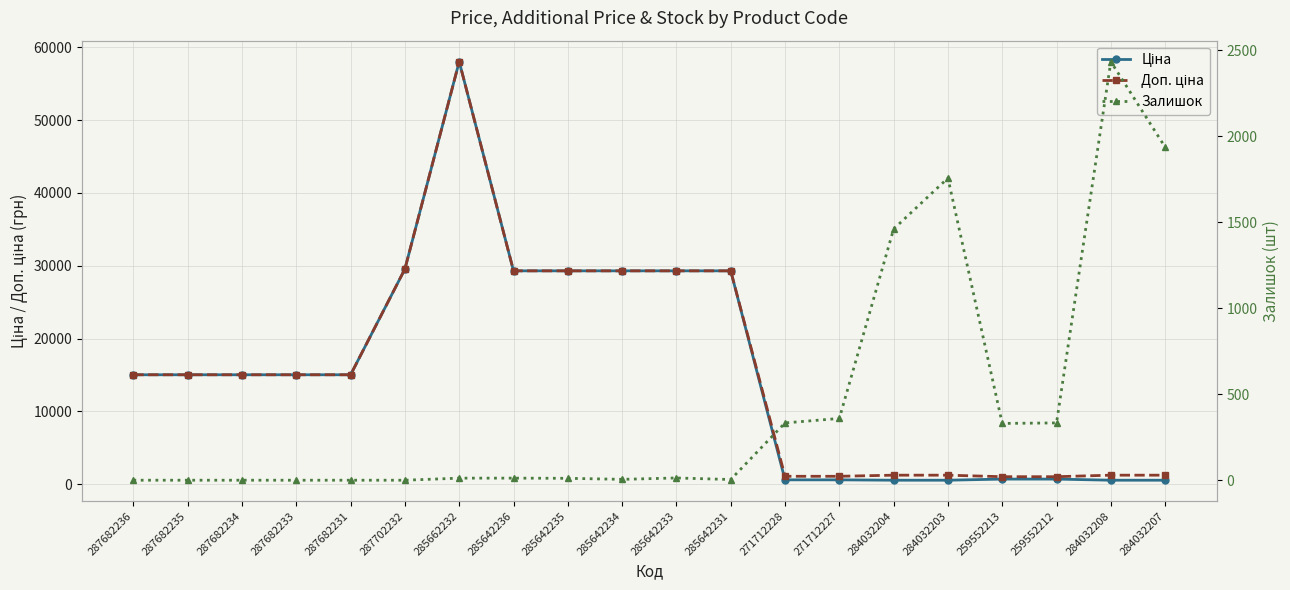

At which category is the sum across all series the highest?

285662232